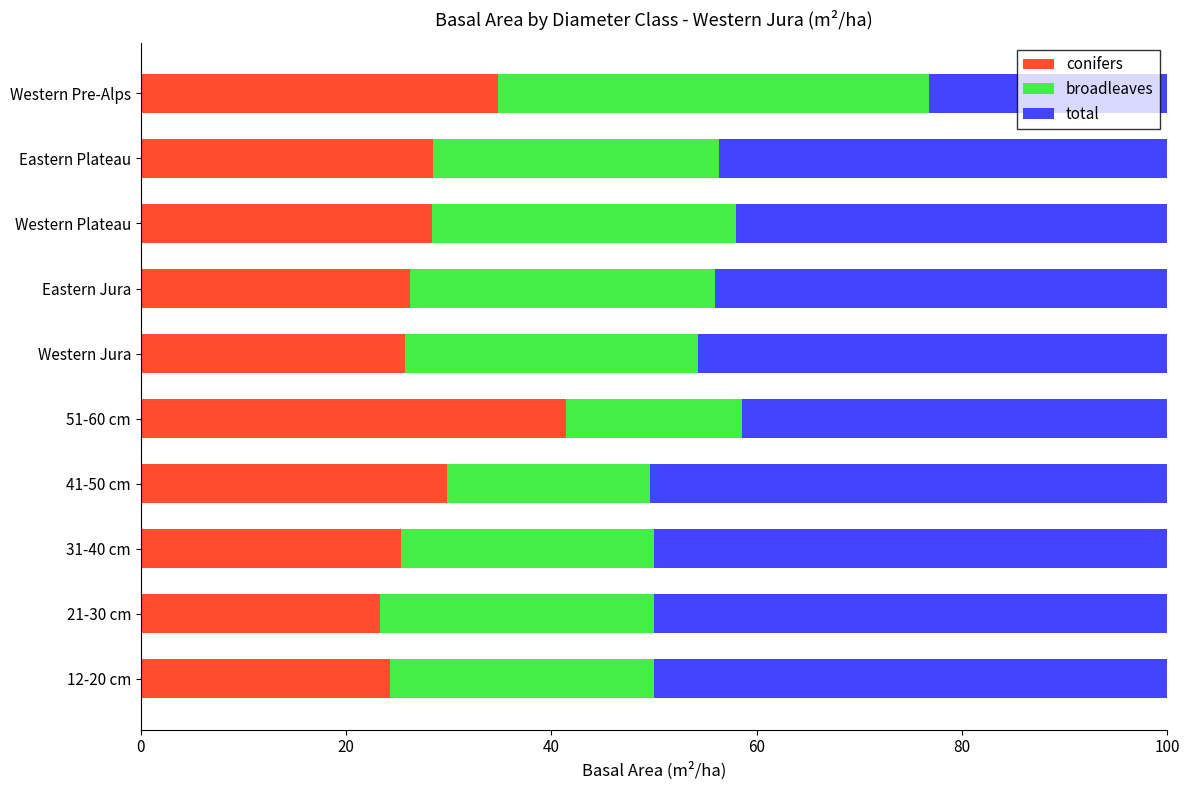

What is the total value across all series at Western Plateau?

100.0